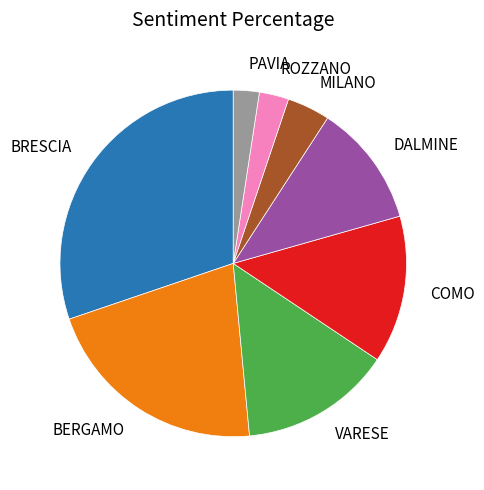

Is there a majority slice in this chart?

No